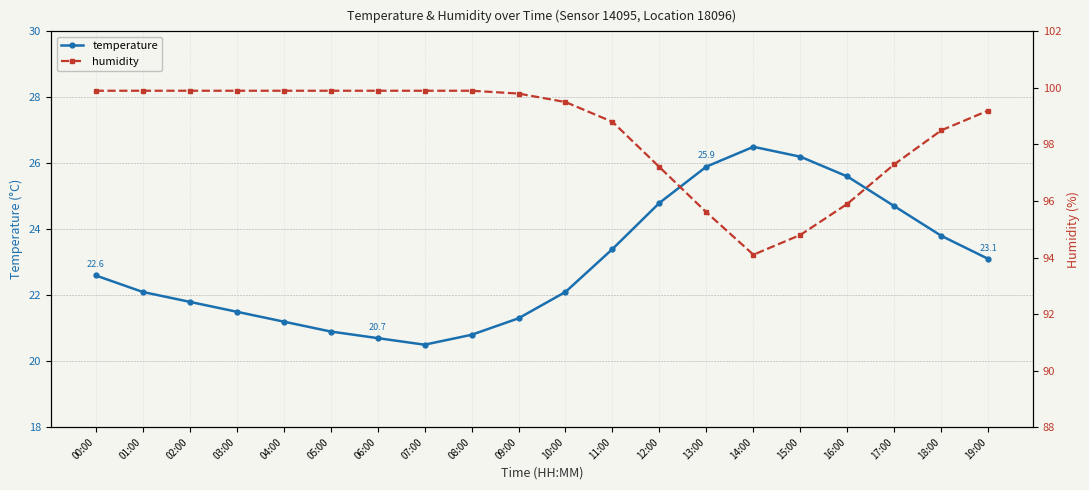

At which category does temperature reach its first local valley?

07:00